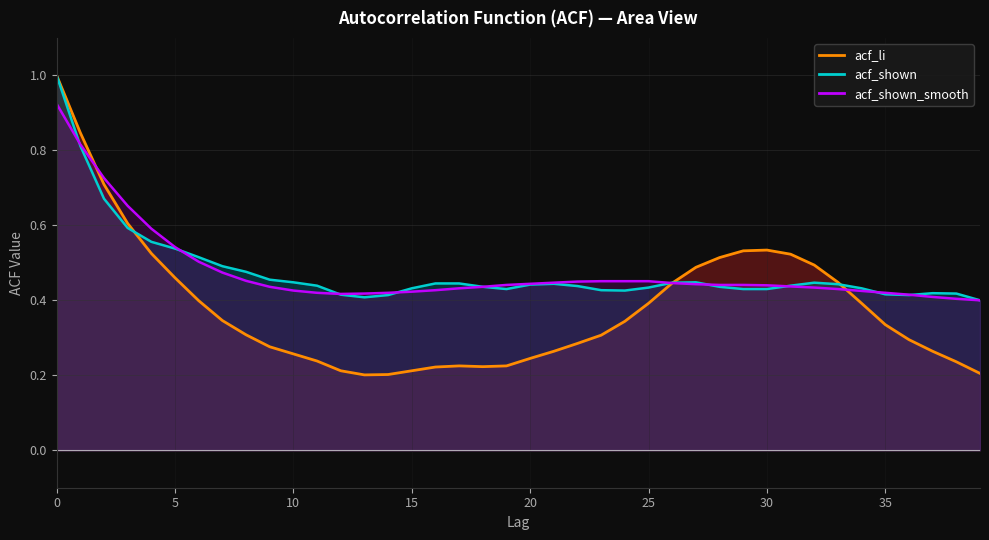

Reading left to right, extract all data points from this chart.

acf_li: 1.0	0.8	0.7	0.6	0.5	0.5	0.4	0.3	0.3	0.3	0.3	0.2	0.2	0.2	0.2	0.2	0.2	0.2	0.2	0.2	0.2	0.3	0.3	0.3	0.3	0.4	0.4	0.5	0.5	0.5	0.5	0.5	0.5	0.4	0.4	0.3	0.3	0.3	0.2	0.2
acf_shown: 1.0	0.8	0.7	0.6	0.6	0.5	0.5	0.5	0.5	0.5	0.4	0.4	0.4	0.4	0.4	0.4	0.4	0.4	0.4	0.4	0.4	0.4	0.4	0.4	0.4	0.4	0.4	0.4	0.4	0.4	0.4	0.4	0.4	0.4	0.4	0.4	0.4	0.4	0.4	0.4
acf_shown_smooth: 0.9	0.8	0.7	0.7	0.6	0.5	0.5	0.5	0.5	0.4	0.4	0.4	0.4	0.4	0.4	0.4	0.4	0.4	0.4	0.4	0.4	0.4	0.5	0.5	0.5	0.5	0.4	0.4	0.4	0.4	0.4	0.4	0.4	0.4	0.4	0.4	0.4	0.4	0.4	0.4